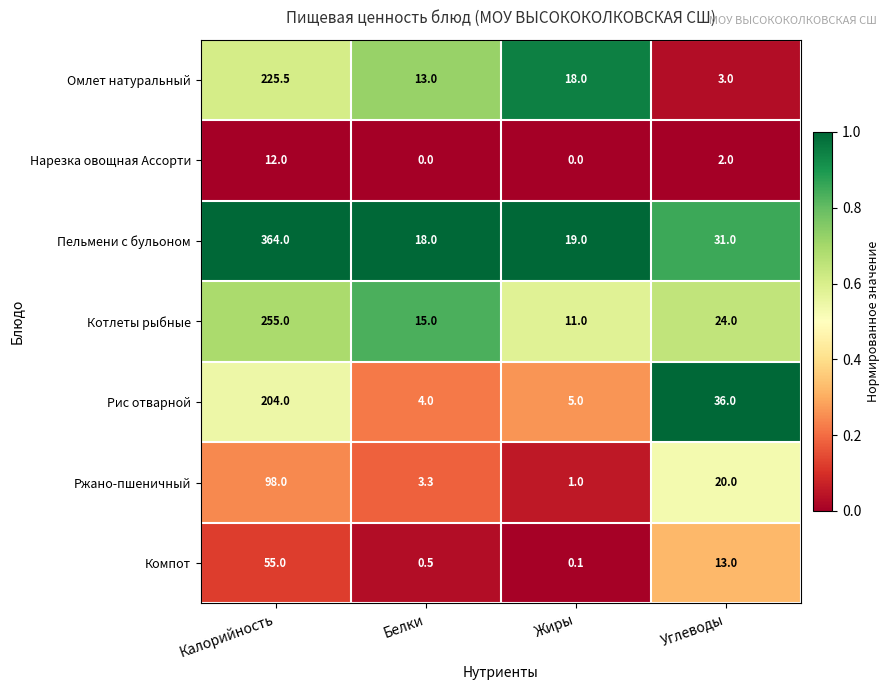

At which label does Ржано-пшеничный first exceed 20?

Калорийность